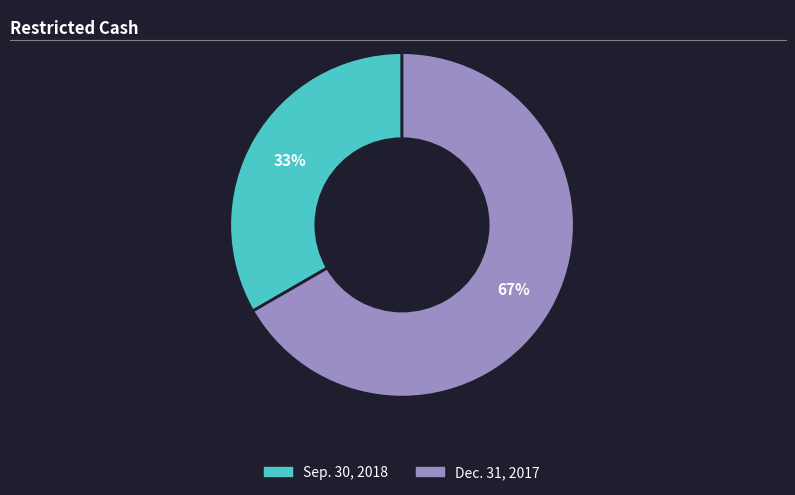

To the nearest percent, what portion does Sep. 30, 2018 represent?

33%